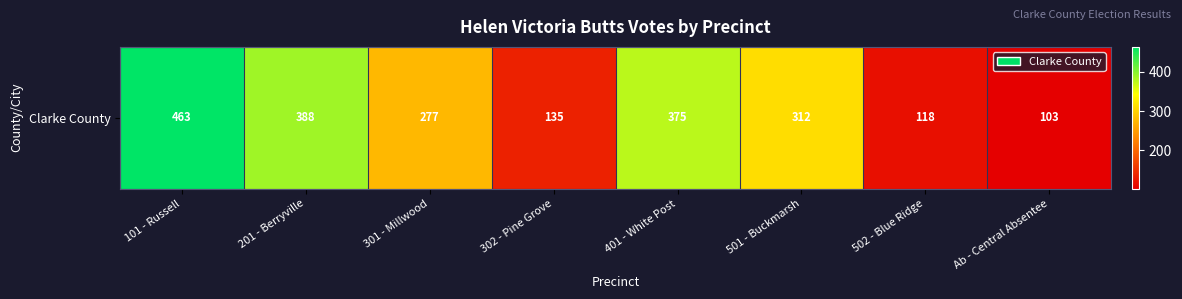

The chart shows a value of 312 at 501 - Buckmarsh. True or false?

True